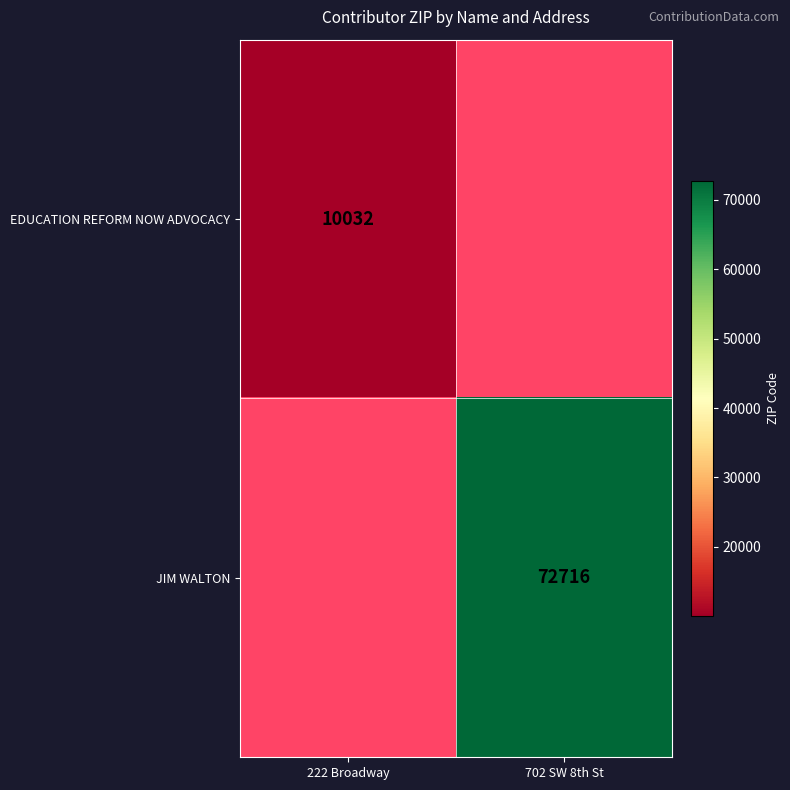

Is it true that EDUCATION REFORM NOW ADVOCACY equals 15313 at 222 Broadway?

False